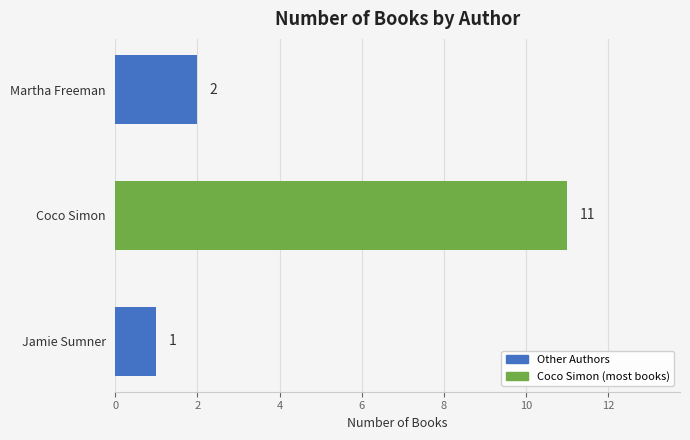

What is the difference between the maximum and minimum values?

10